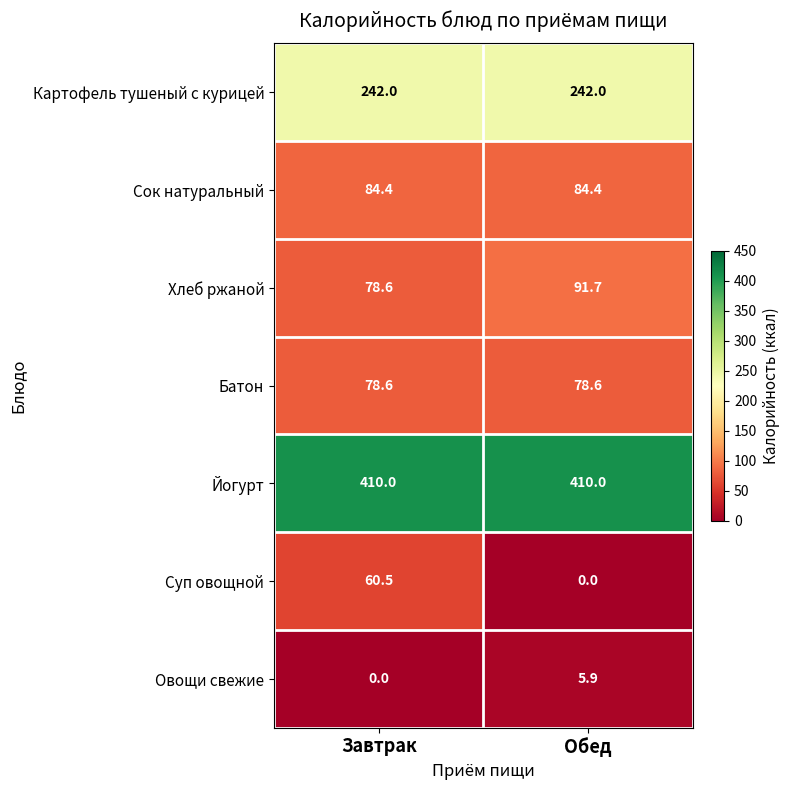

What is the difference between the maximum and minimum values in the Суп овощной series?

60.5